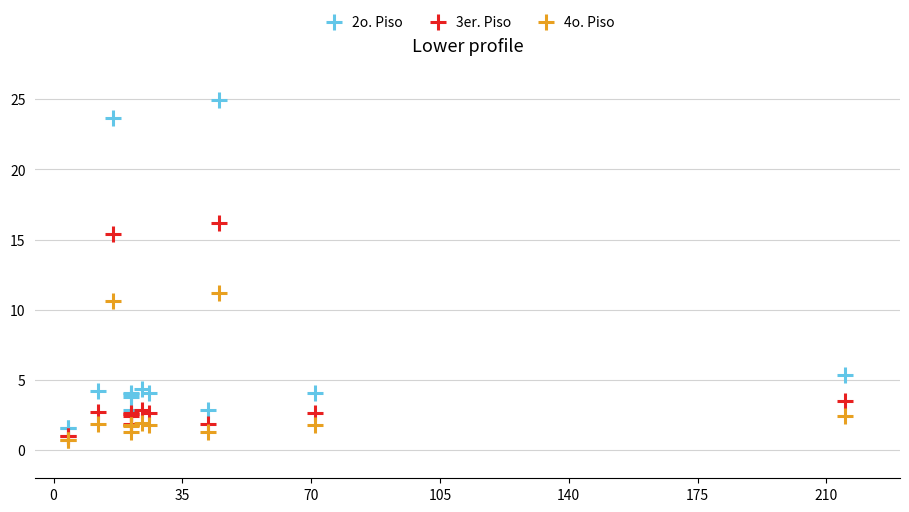

Which series has the widest spread of Y values?

2o. Piso